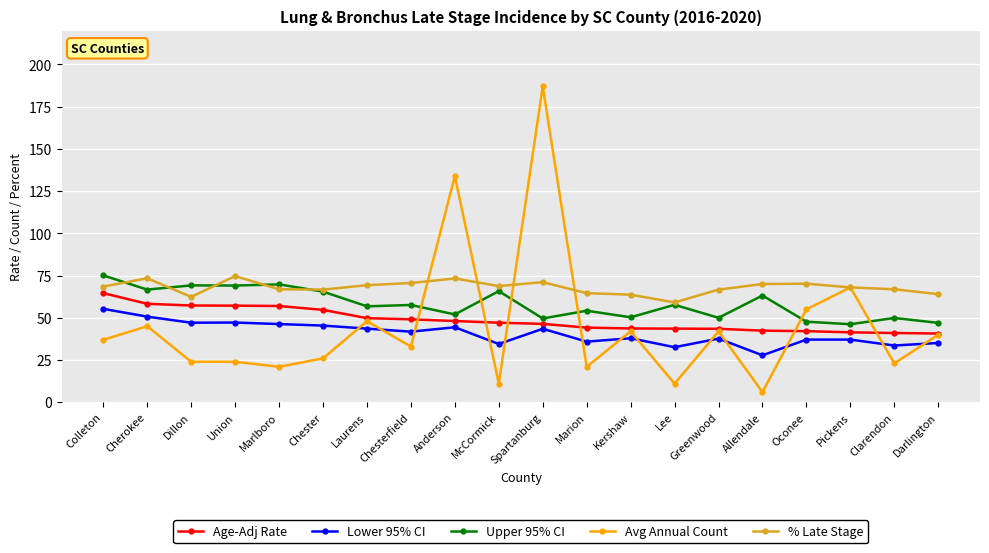

At which category is the sum across all series the highest?

Spartanburg